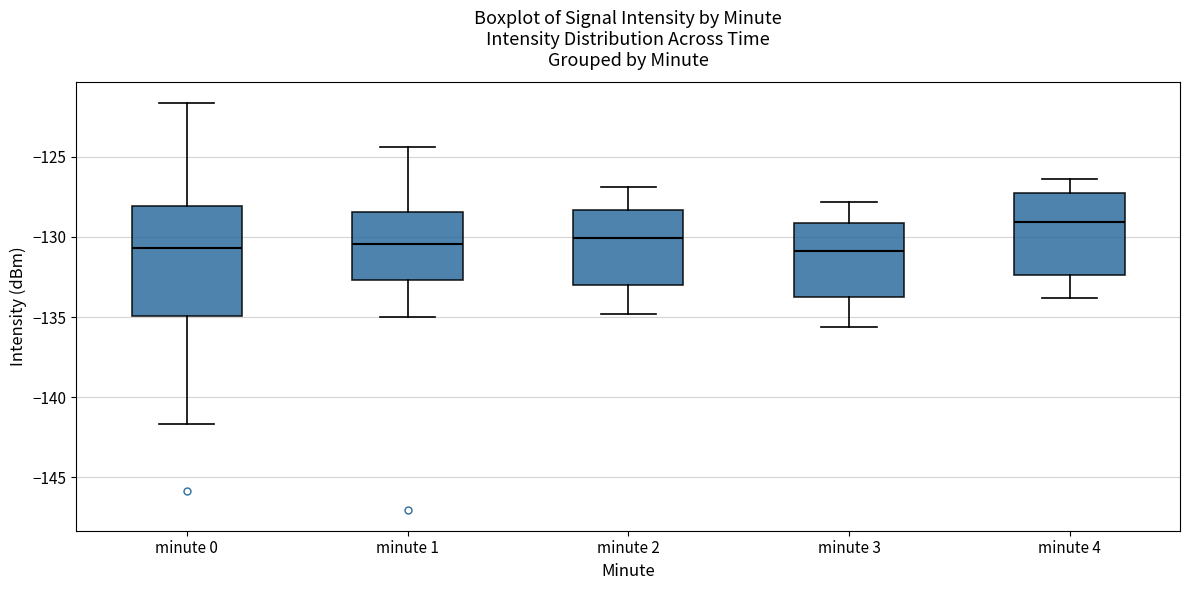

Reading left to right, transcribe this box plot: for each box, give where its median line is, the range the box spans, and where its two whiskers end, as read against the y-axis. The values are not printed on the chart, so give them approximately, as read against the axis.

minute 0: median -130.5, box -135.0 to -128.0, whiskers -141.5 to -121.5
minute 1: median -130.5, box -132.5 to -128.5, whiskers -135.0 to -124.5
minute 2: median -130.0, box -133.0 to -128.5, whiskers -135.0 to -127.0
minute 3: median -131.0, box -133.5 to -129.0, whiskers -135.5 to -128.0
minute 4: median -129.0, box -132.5 to -127.0, whiskers -134.0 to -126.5